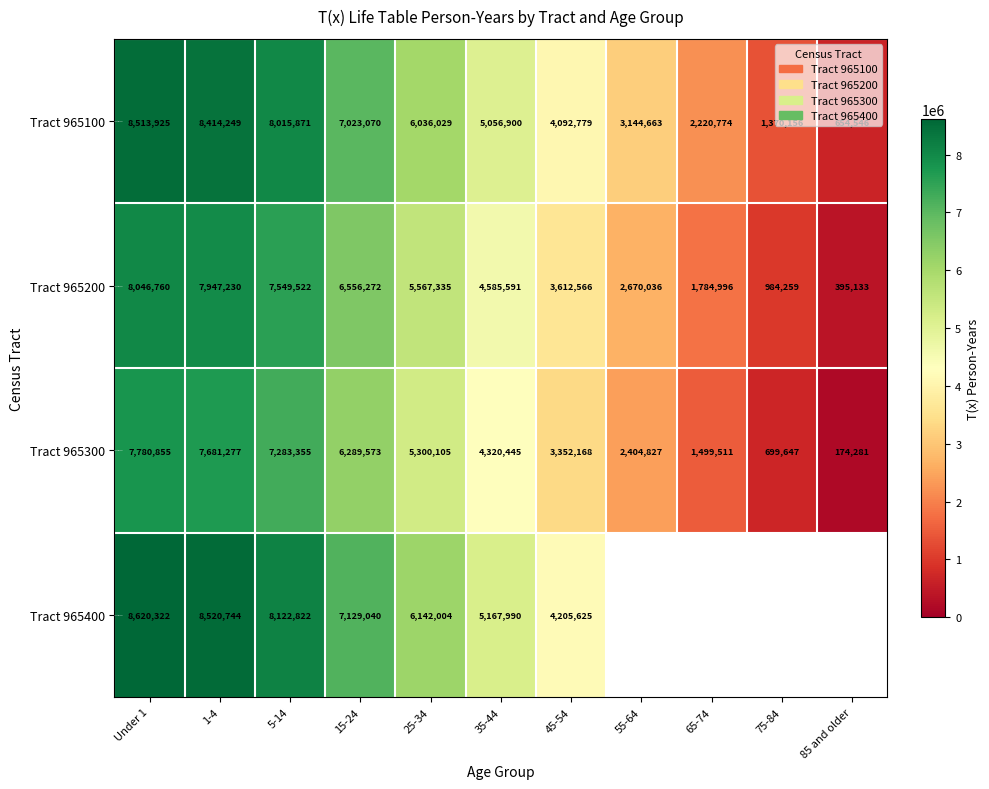

What is the total value across all series at 1-4?

32563500